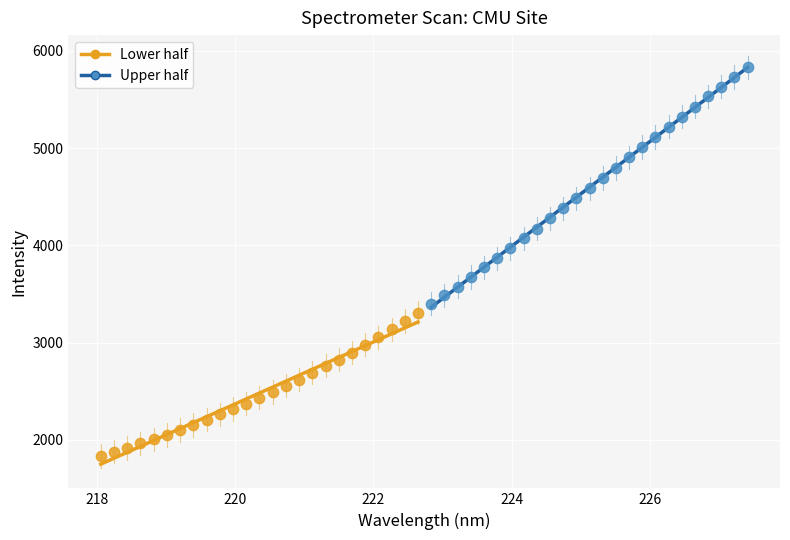

Which series contains the lowest Y value?

Lower half